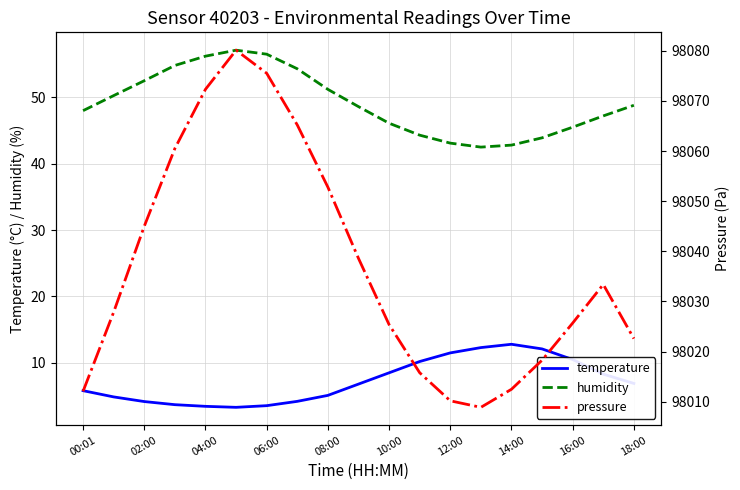

What position from the left is 13?

14